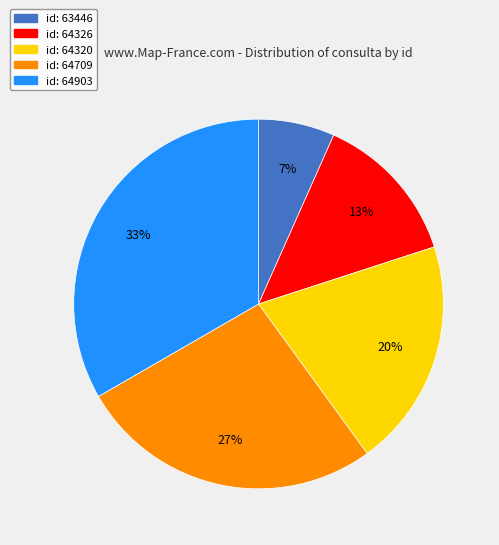

How many segments does this pie chart have?

5